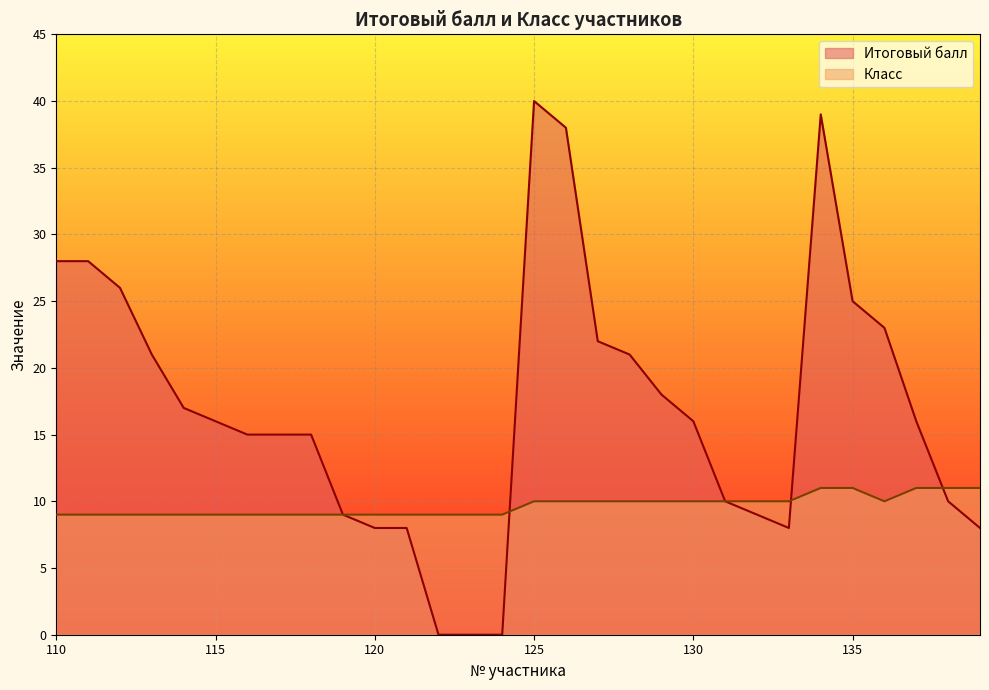

True or false: Класс and Итоговый балл intersect in this chart.

True